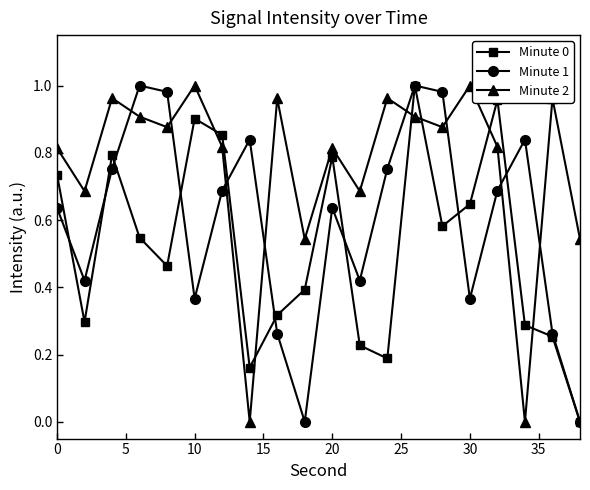

Which series has the largest total across all categories?

Minute 2